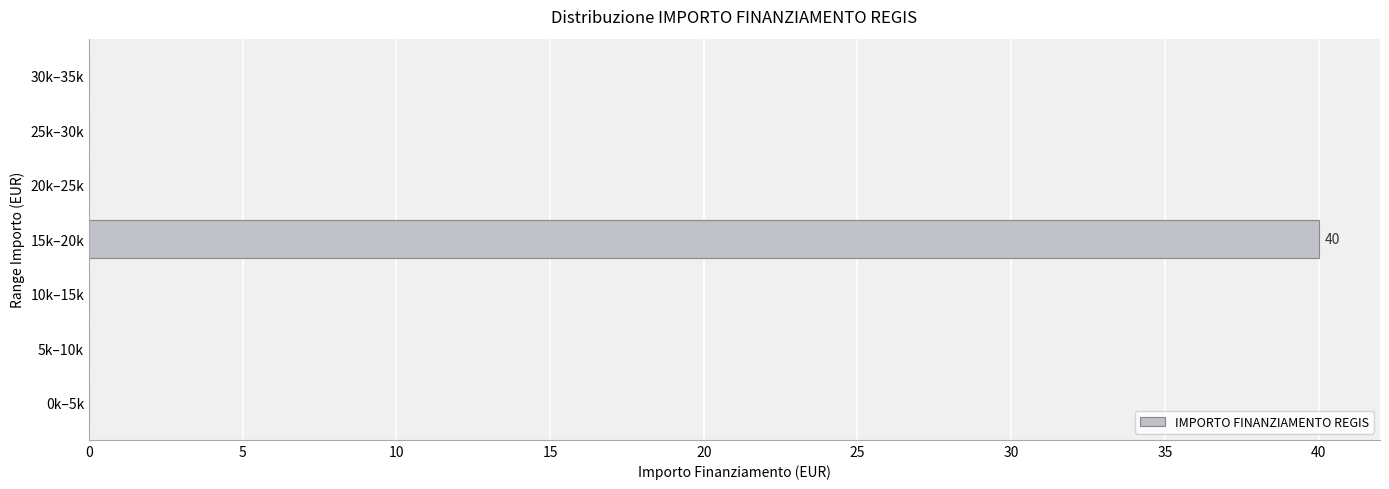

Reading bottom to top, extract all data points from this chart.

0k–5k=0	5k–10k=0	10k–15k=0	15k–20k=40	20k–25k=0	25k–30k=0	30k–35k=0